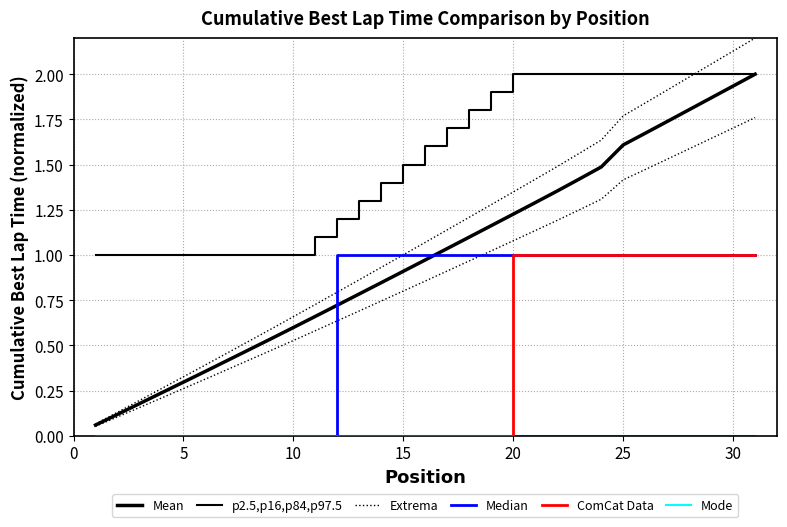

Which series ends up on top after the final intersection of Extrema and Median?

Extrema